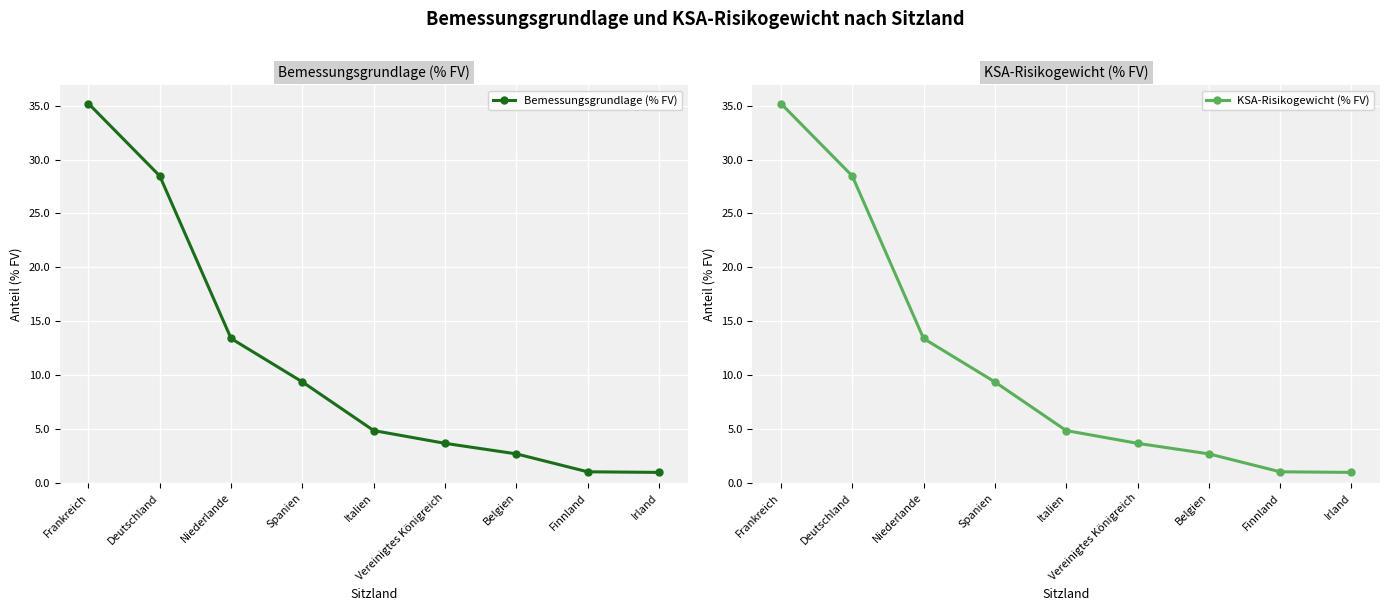

What is the sum of all KSA-Risikogewicht (% FV) values?

99.6